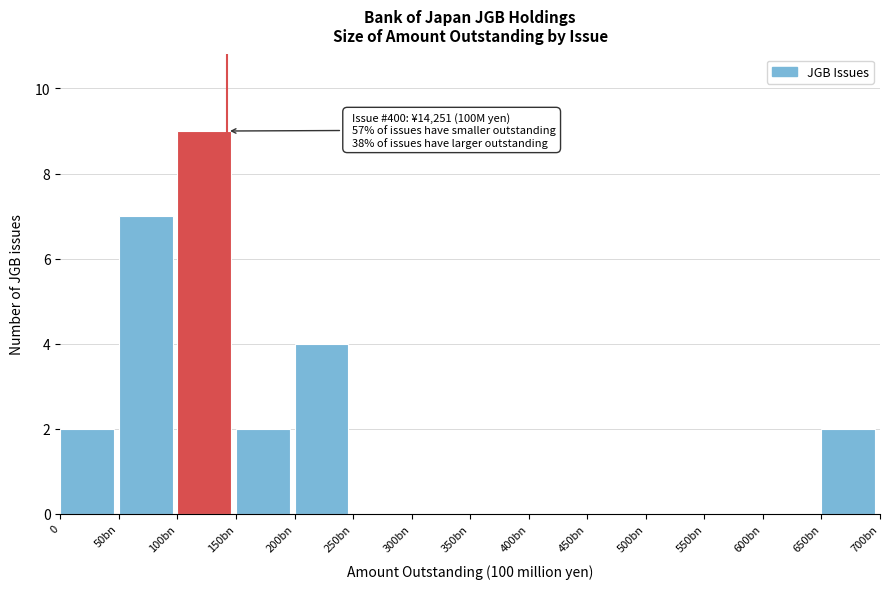

Reading left to right, transcribe all the data shown in this chart.

0=2	50bn=7	100bn=9	150bn=2	200bn=4	250bn=0	300bn=0	350bn=0	400bn=0	450bn=0	500bn=0	550bn=0	600bn=0	650bn=2